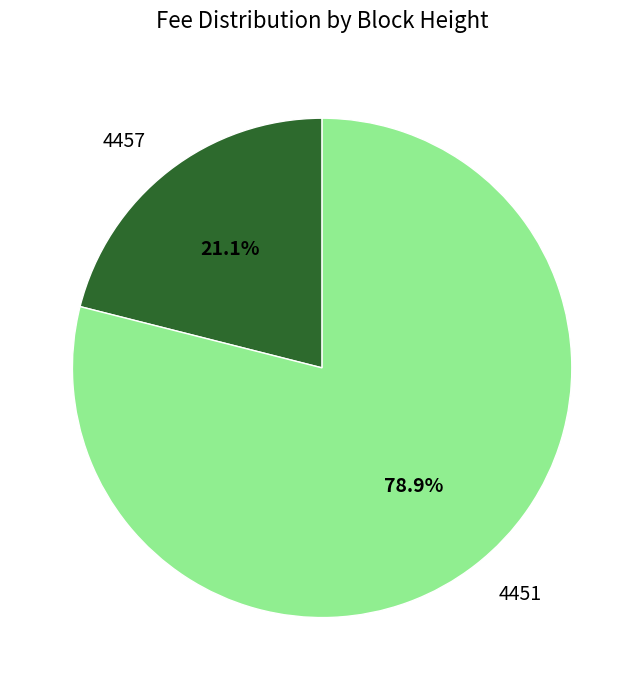

Rank the categories by value from highest to lowest.

4451, 4457